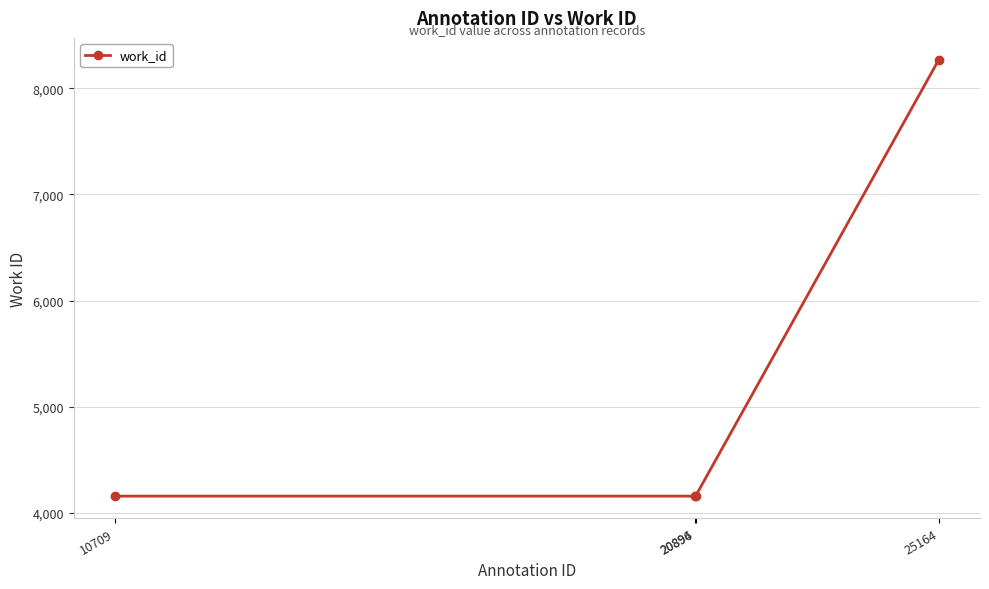

True or false: there are more than 2 points higher than both neighbors.

False